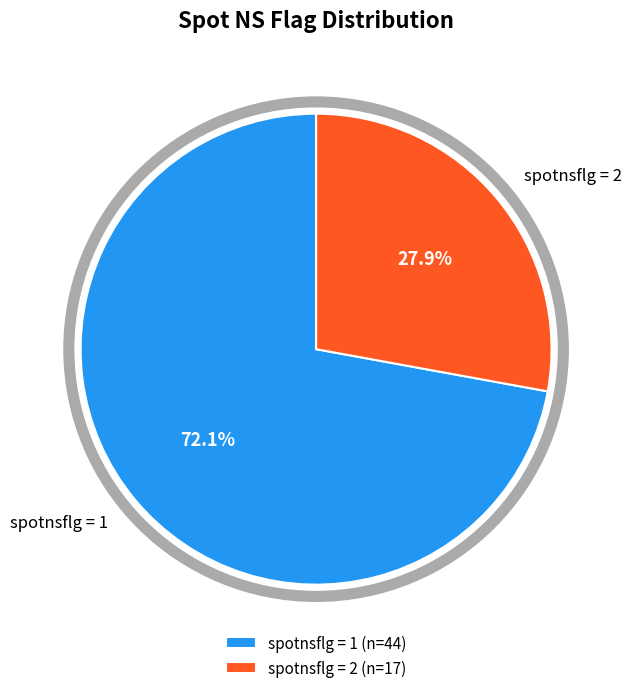

What is the ratio of the value at spotnsflg = 1 to the value at spotnsflg = 2?

2.6